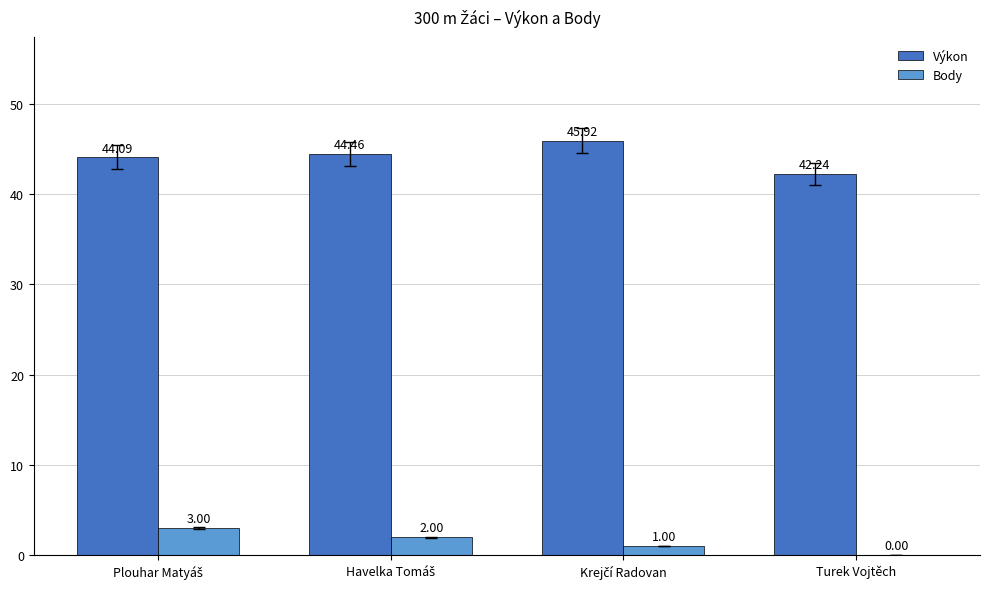

What is the total value across all series at Turek Vojtěch?

42.2